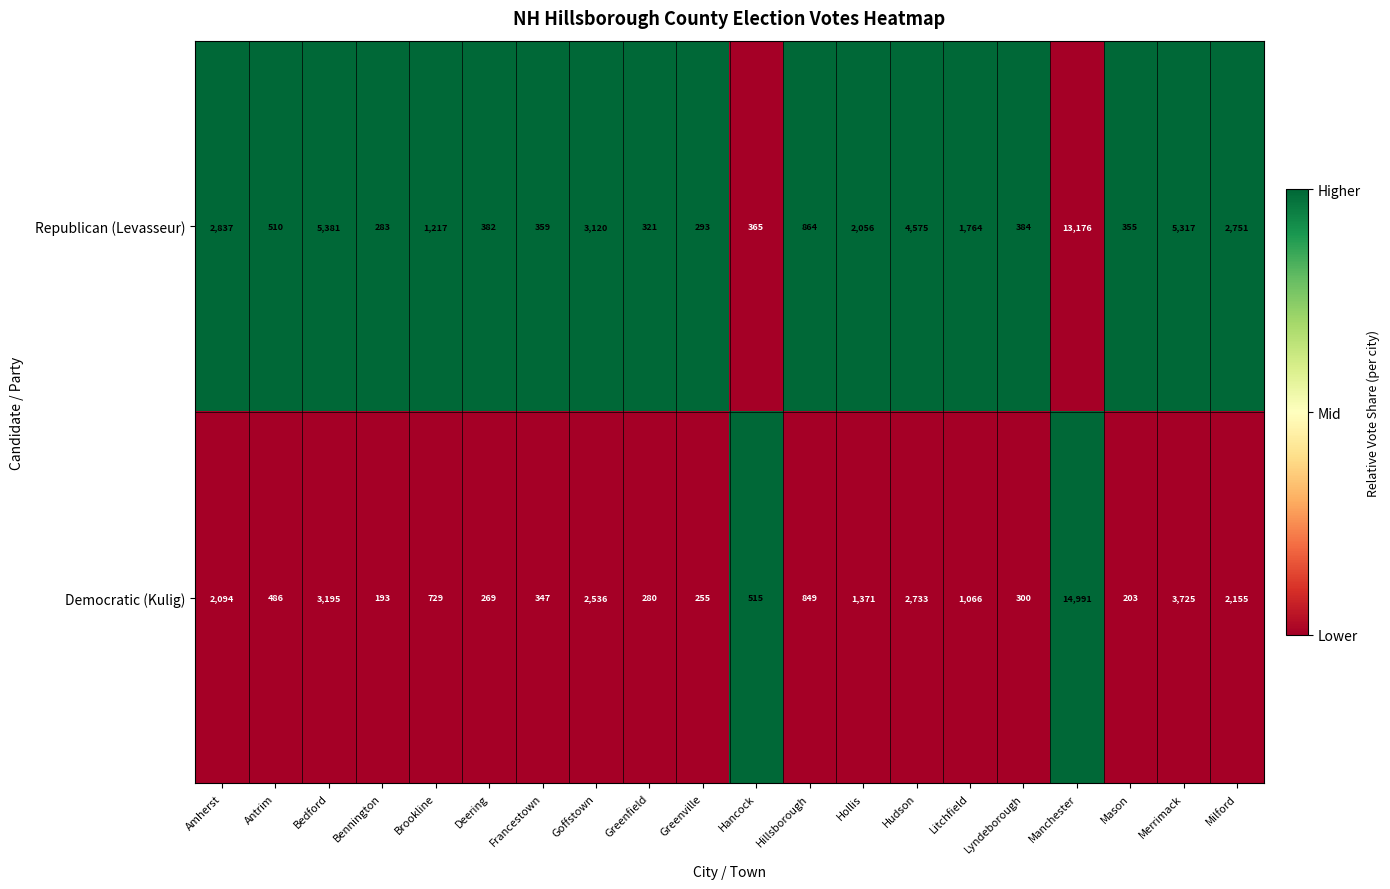

Count the number of data series in this chart.

2